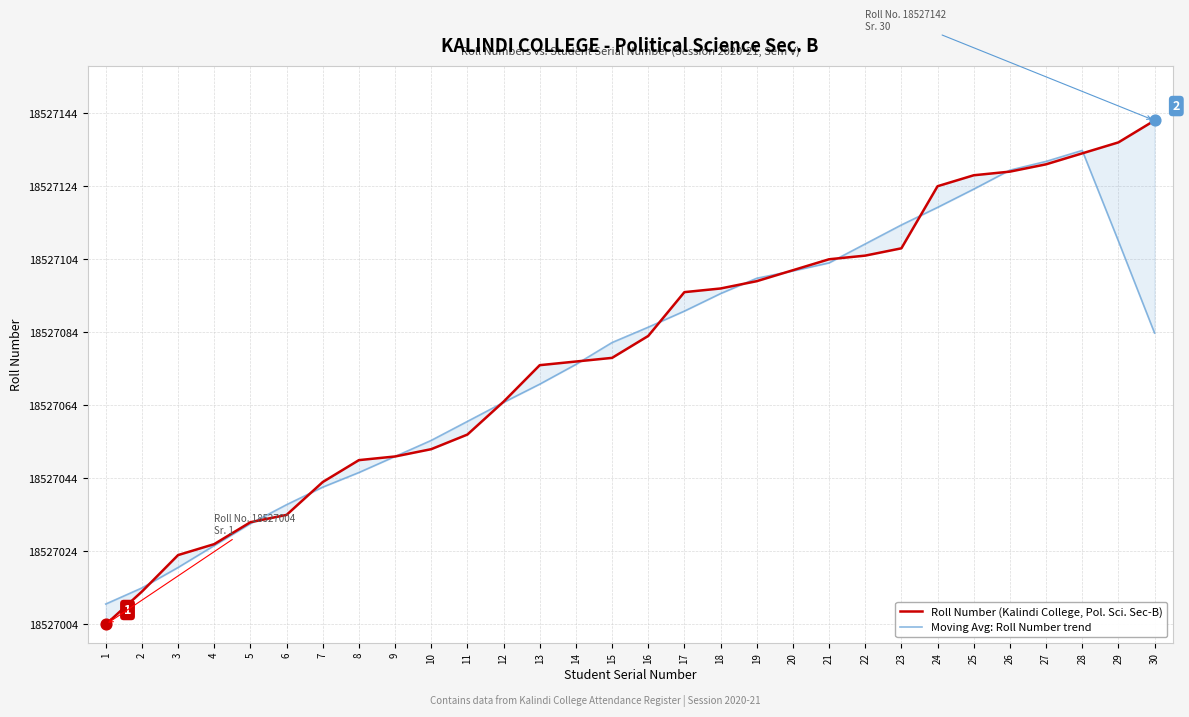

Which series has the widest spread of Y values?

Roll Number (Kalindi College, Pol. Sci. Sec-B)